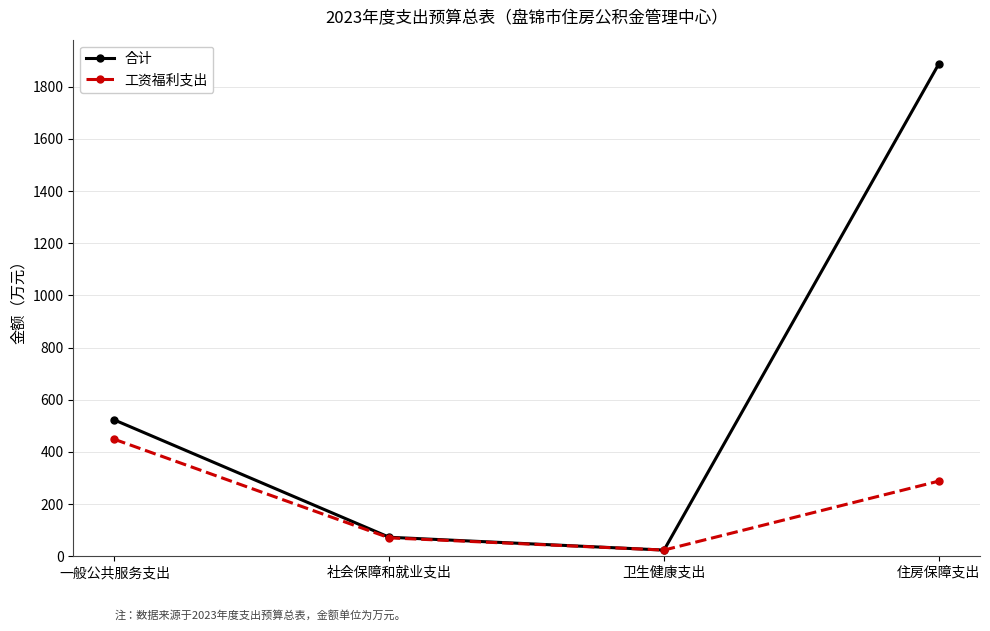

List the labels in order of 合计 value, largest first.

住房保障支出, 一般公共服务支出, 社会保障和就业支出, 卫生健康支出